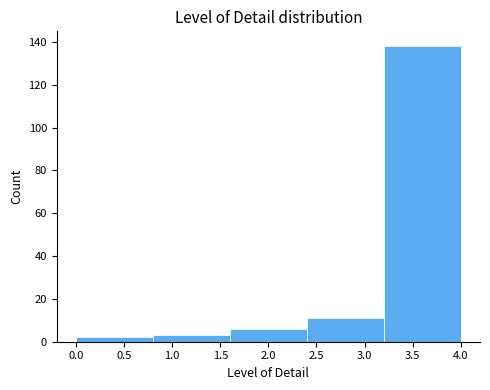

Reading left to right, list every bar in this chart as the range it spans on the x-axis followed by its height. The values are not printed on the chart, so give them approximately, as read against the axis.

0.0 to 0.8: 2
0.8 to 1.6: 4
1.6 to 2.4: 6
2.4 to 3.2: 12
3.2 to 4.0: 138